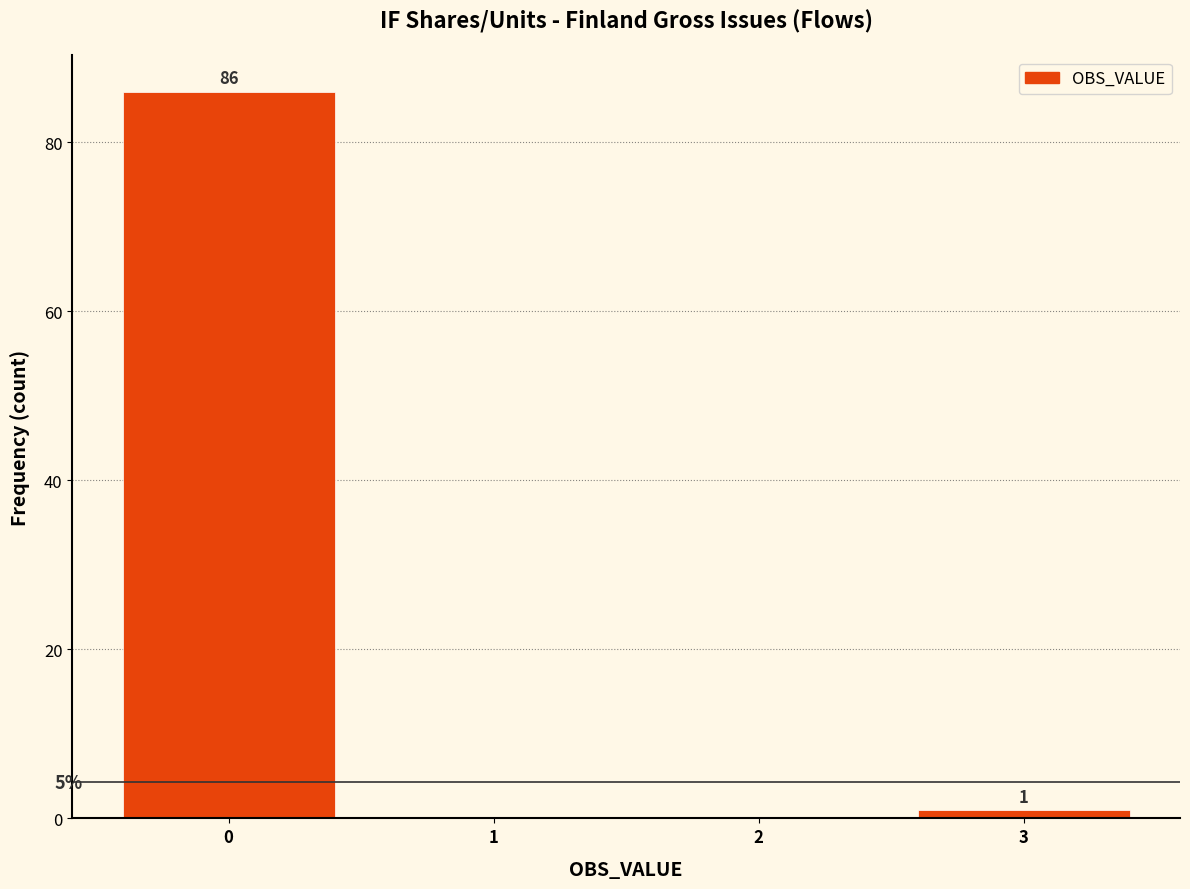

Reading left to right, transcribe all the data shown in this chart.

0=86	1=0	2=0	3=1